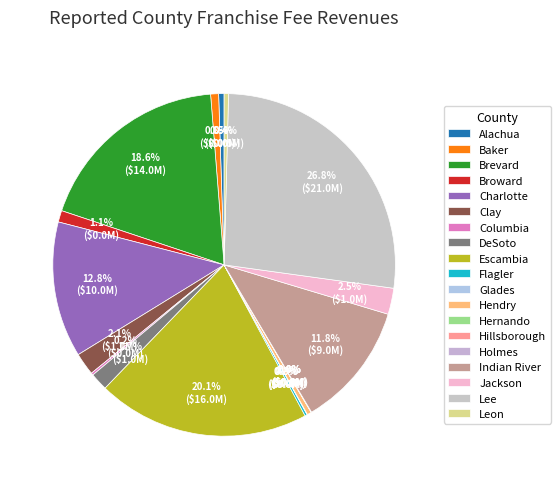

Does Hernando account for over 50% of the chart?

No